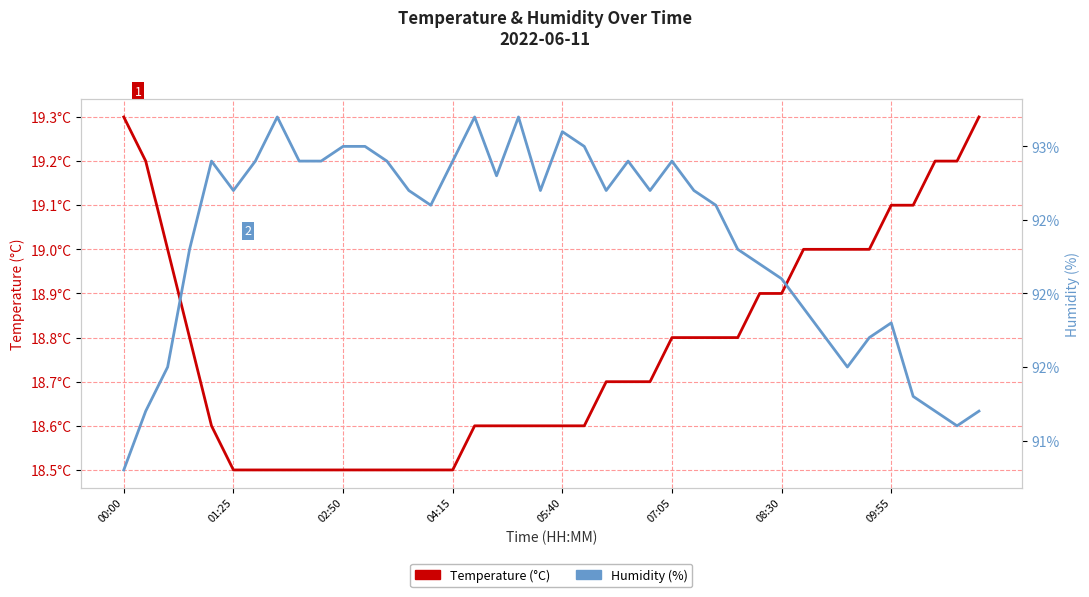

True or false: Humidity (%) and Temperature (°C) cross at least once.

False